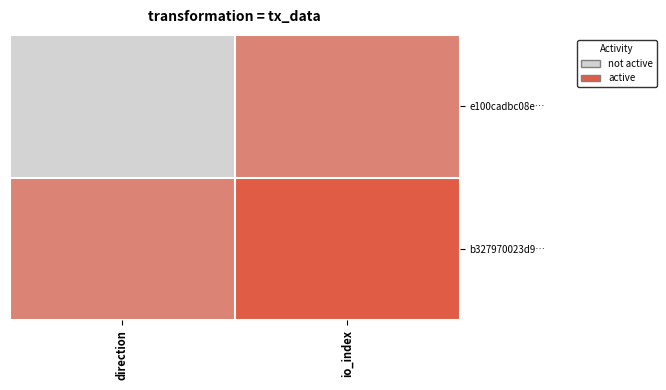

Which series has the largest total across all categories?

b327970023d9…